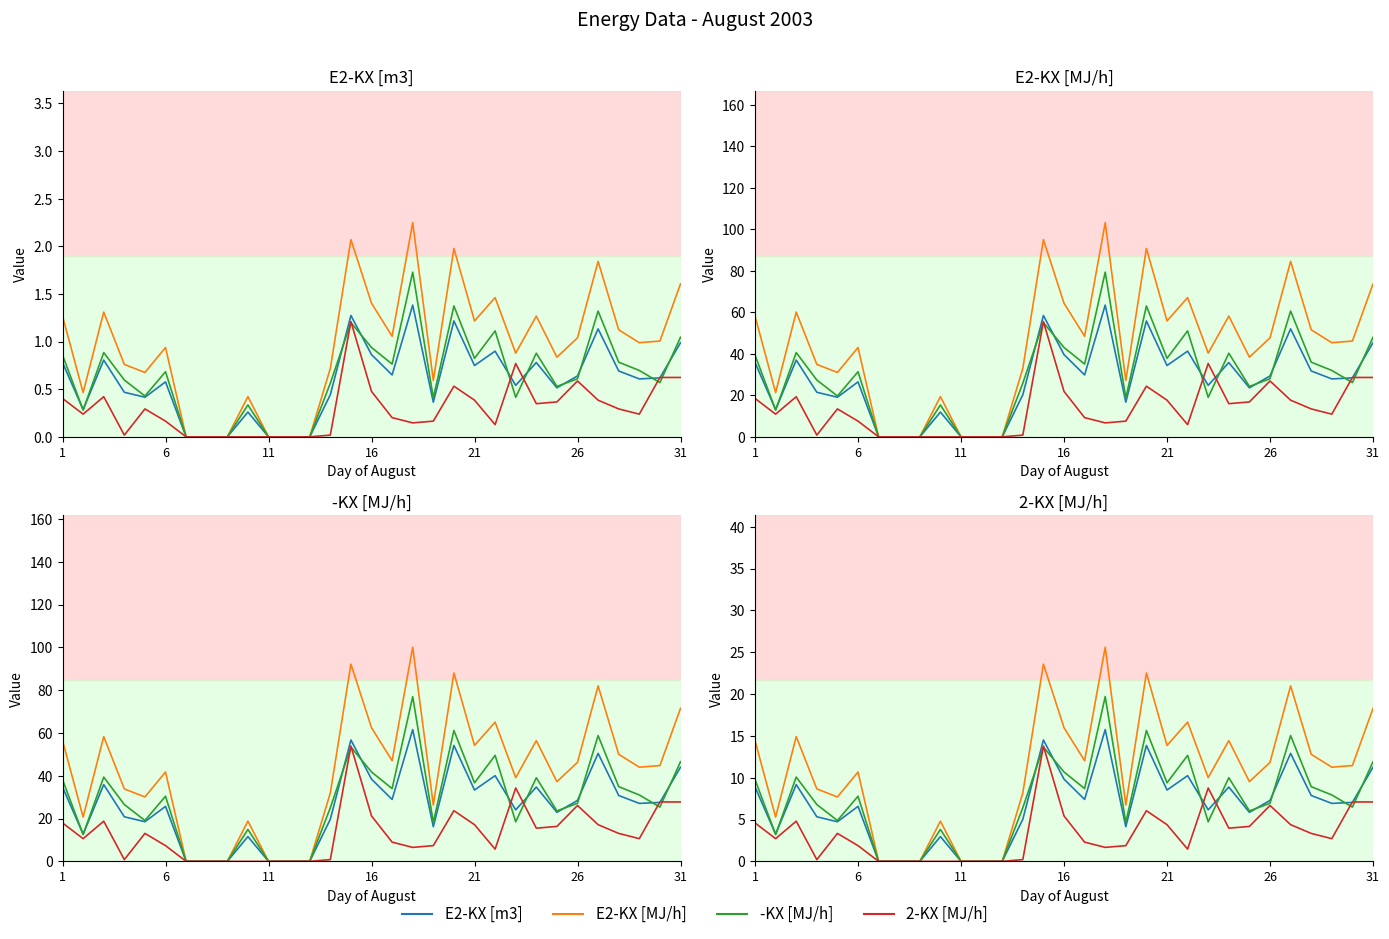

Where is E2-KX [m3] nearest to the value 7?

29